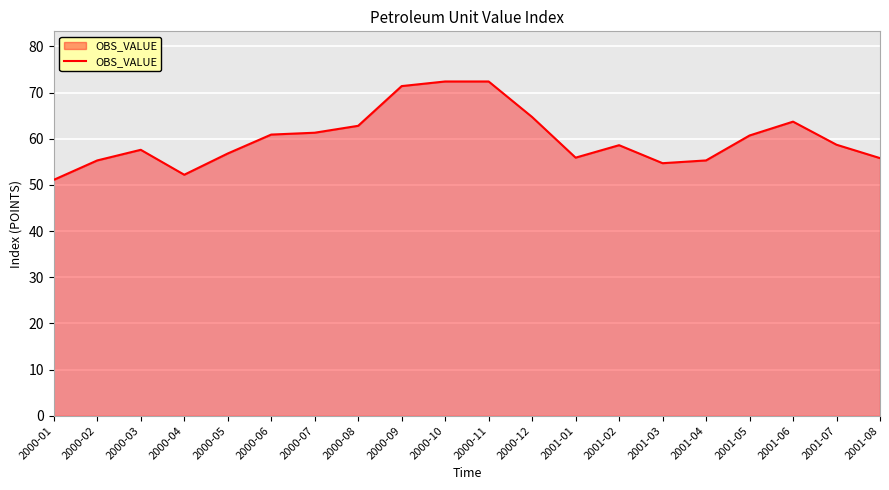

What is the minimum value shown in the chart?

51.1